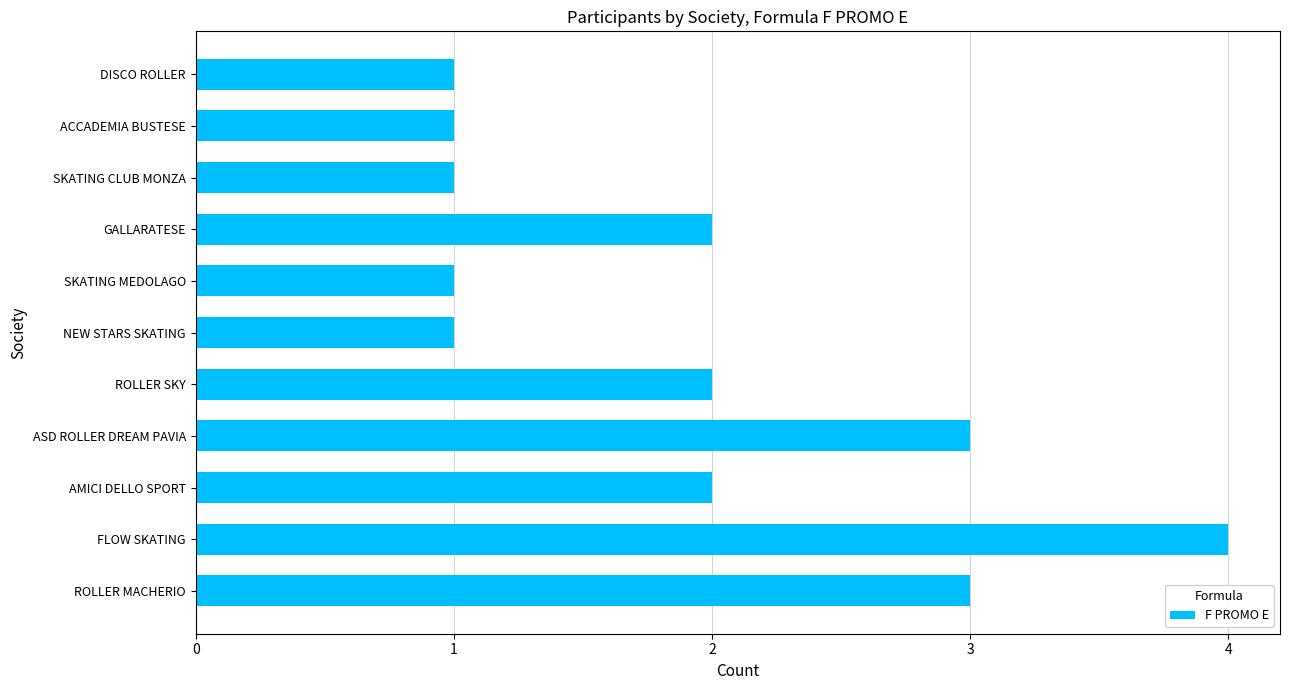

How many bars are there in total?

11